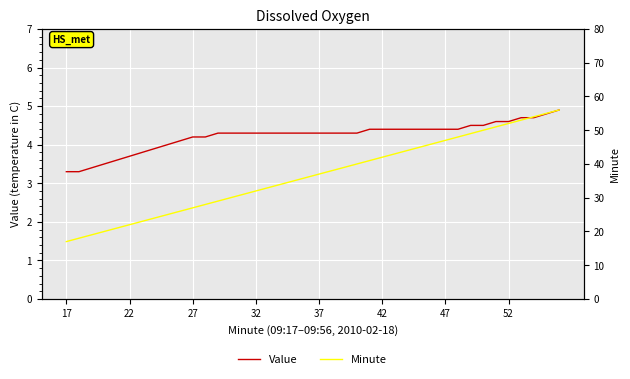

Is it true that Value equals 4.4 at 26?

True